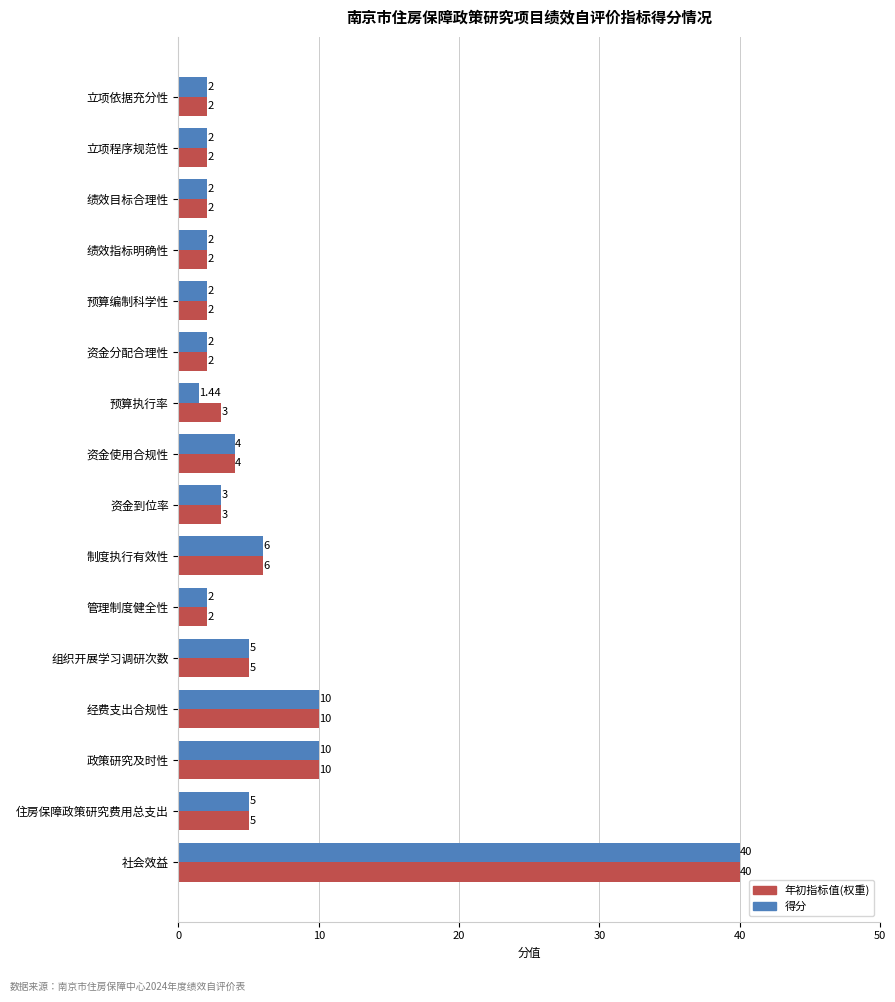

What is the maximum value shown in the chart?

40.0